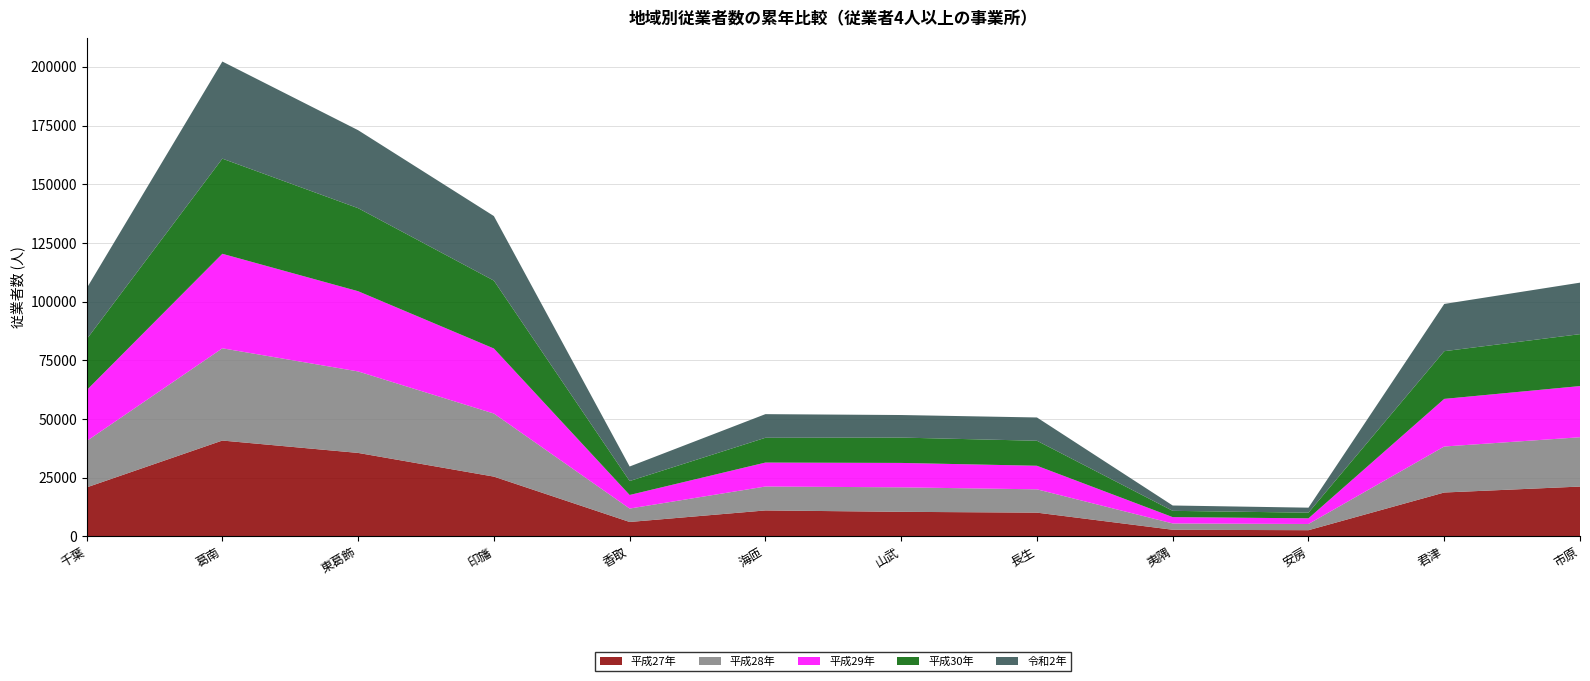

Reading right to left, transcribe all the data shown in this chart.

平成27年: 市原=21205	君津=18676	安房=2621	夷隅=2806	長生=10098	山武=10444	海匝=11039	香取=6121	印旛=25446	東葛飾=35539	葛南=40812	千葉=20841
平成28年: 市原=21011	君津=19594	安房=2641	夷隅=2687	長生=9929	山武=10436	海匝=10191	香取=5715	印旛=26872	東葛飾=34714	葛南=39300	千葉=19743
平成29年: 市原=21801	君津=20284	安房=2410	夷隅=2694	長生=10043	山武=10396	海匝=10201	香取=5786	印旛=27699	東葛飾=34171	葛南=40256	千葉=21659
平成30年: 市原=22117	君津=20324	安房=2417	夷隅=2677	長生=10655	山武=10800	海匝=10560	香取=5941	印旛=28924	東葛飾=35378	葛南=40533	千葉=21689
令和2年: 市原=21938	君津=20122	安房=2126	夷隅=2275	長生=9916	山武=9606	海匝=10067	香取=6190	印旛=27498	東葛飾=33222	葛南=41374	千葉=21683